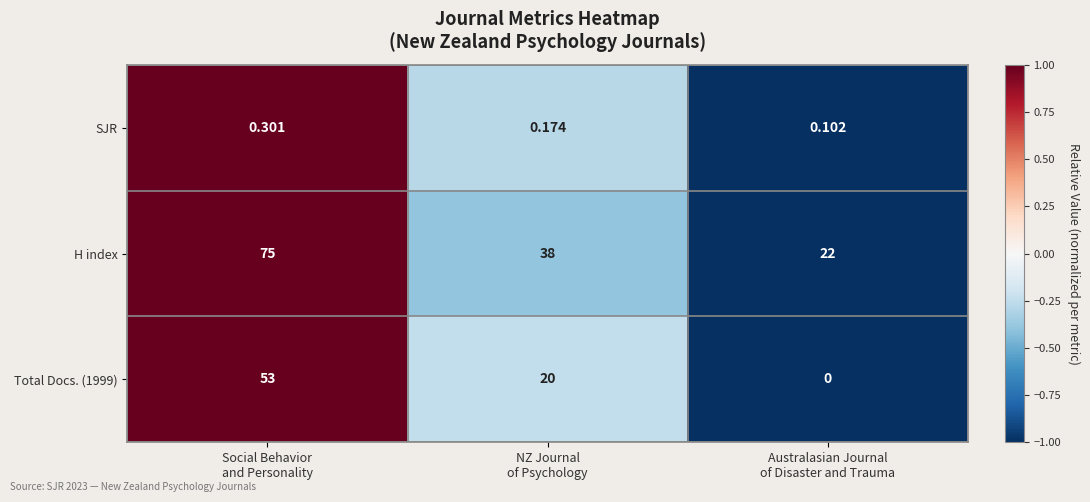

Which series has the largest total across all categories?

H index